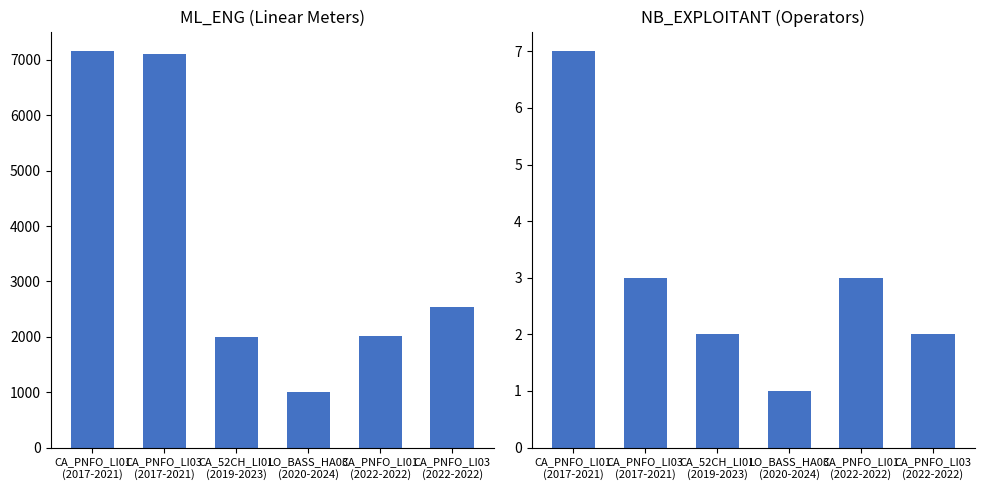

At which label is ML_ENG closest to 4075?

CA_PNFO_LI03
(2022-2022)